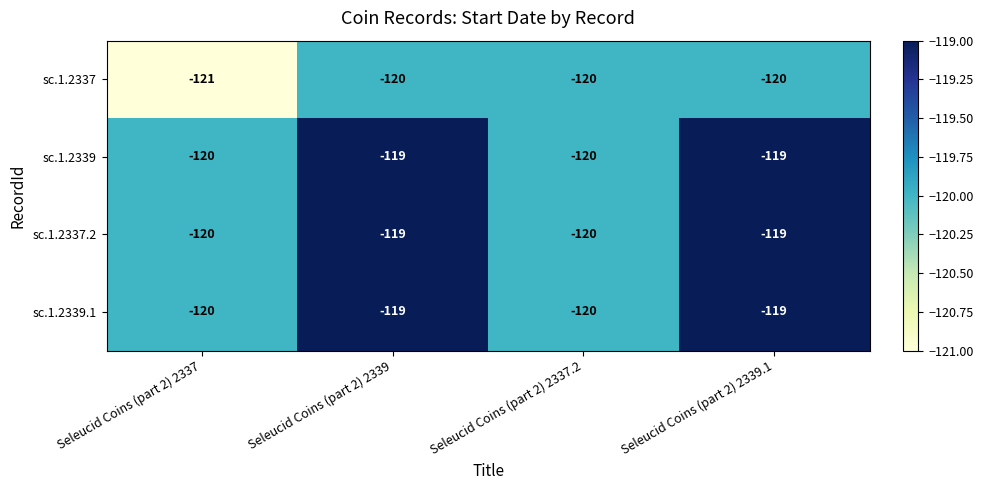

Between Seleucid Coins (part 2) 2337 and Seleucid Coins (part 2) 2337.2, which series saw the biggest shift?

sc.1.2337